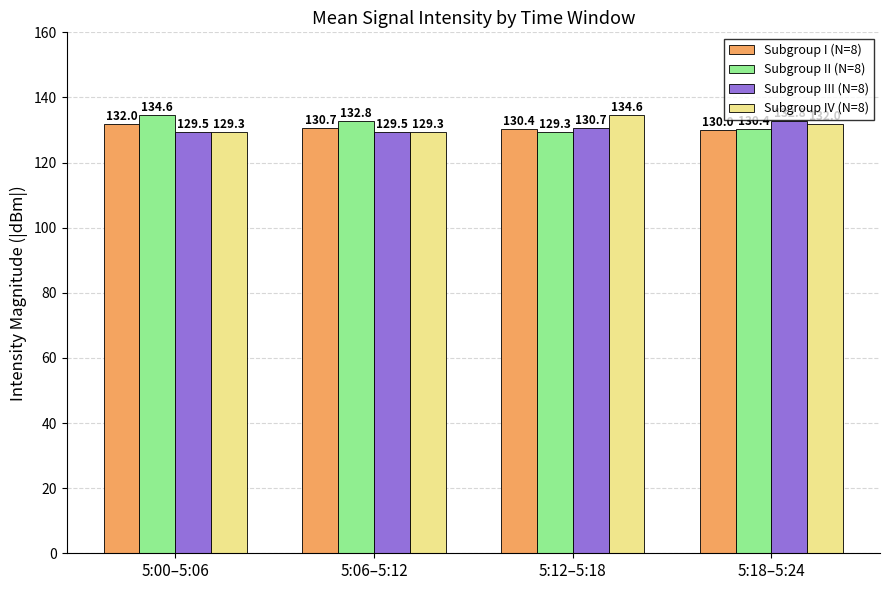

Reading right to left, extract all data points from this chart.

Subgroup I (N=8): 130.0	130.4	130.7	132.0
Subgroup II (N=8): 130.4	129.3	132.8	134.6
Subgroup III (N=8): 132.8	130.7	129.5	129.5
Subgroup IV (N=8): 132.0	134.6	129.3	129.3